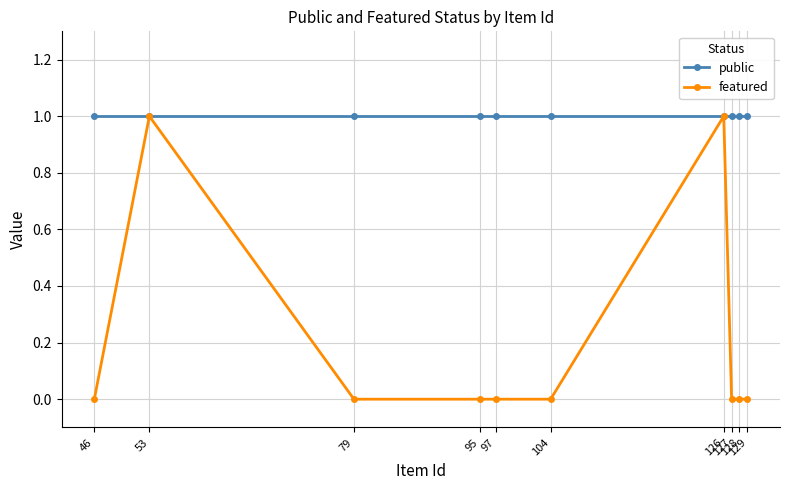

True or false: featured has a value of 0 at 104.

True